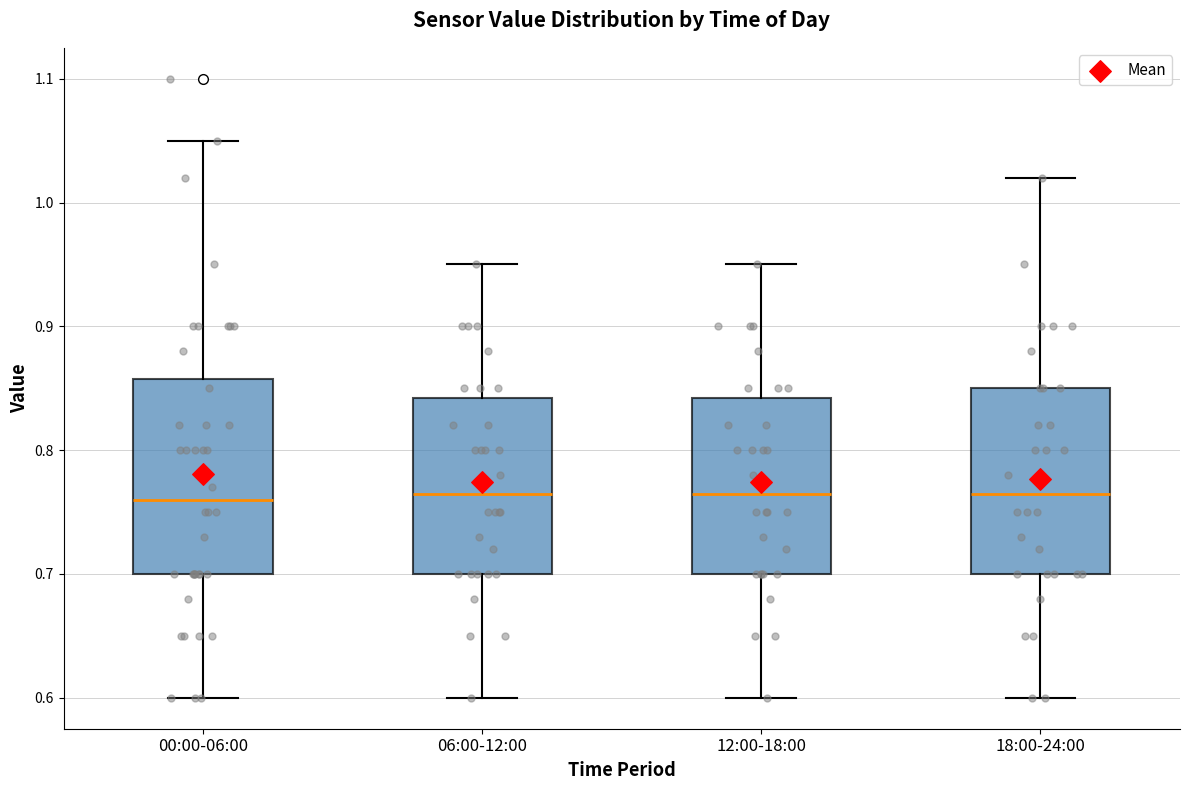

Where is the upper edge of the box for 12:00-18:00 on the y-axis? The values are not printed on the chart, so give them approximately, as read against the axis.

0.84